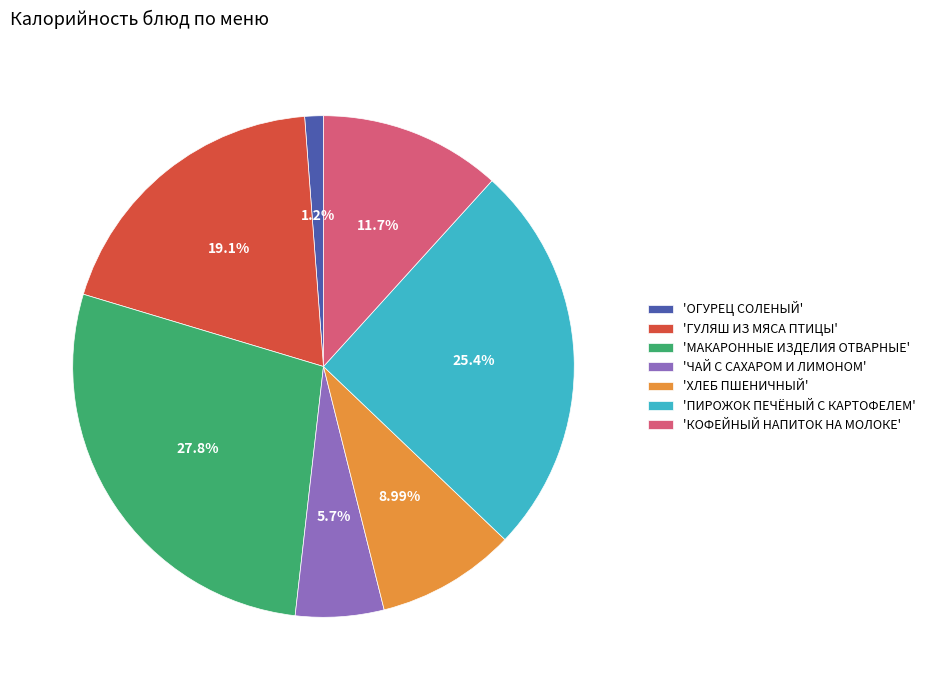

Count the number of slices in the pie.

7